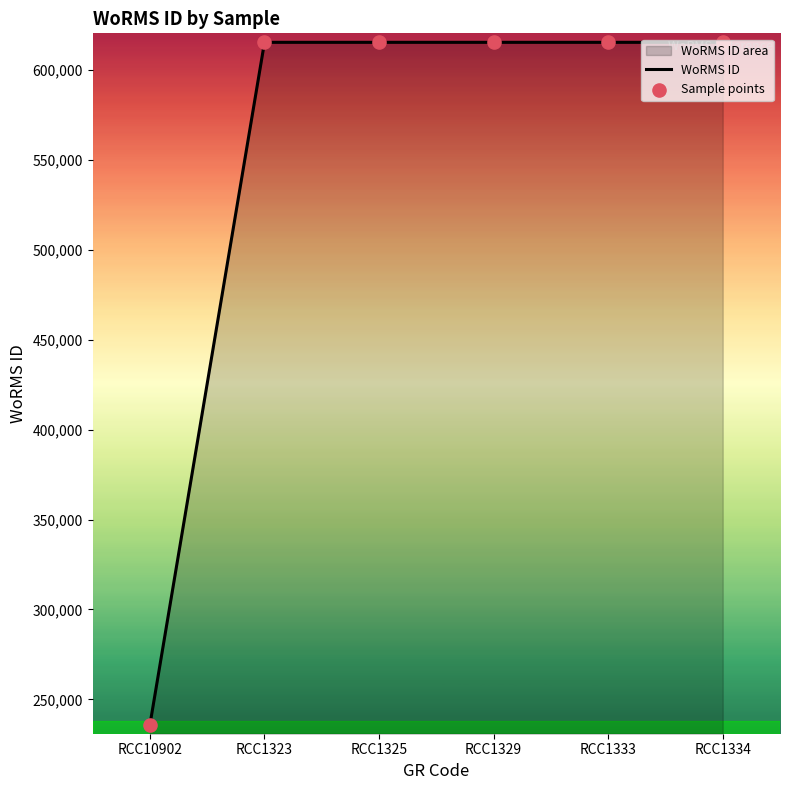

What is the total value across all series at RCC1333?

1230870